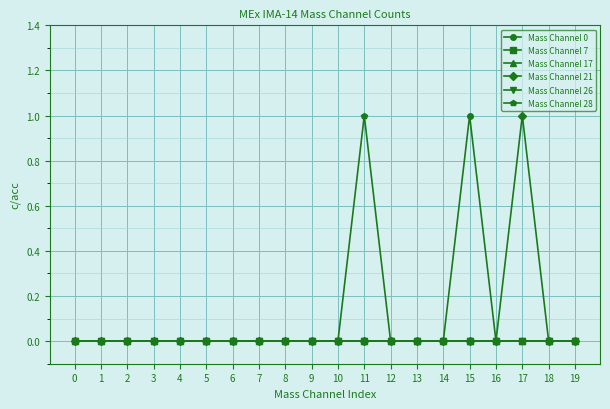

How many values in Mass Channel 0 are above zero?

1